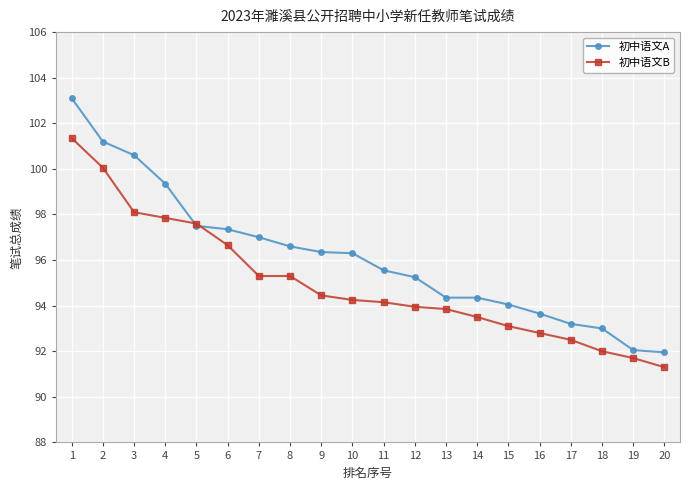

How many intersections are there between 初中语文A and 初中语文B?

2